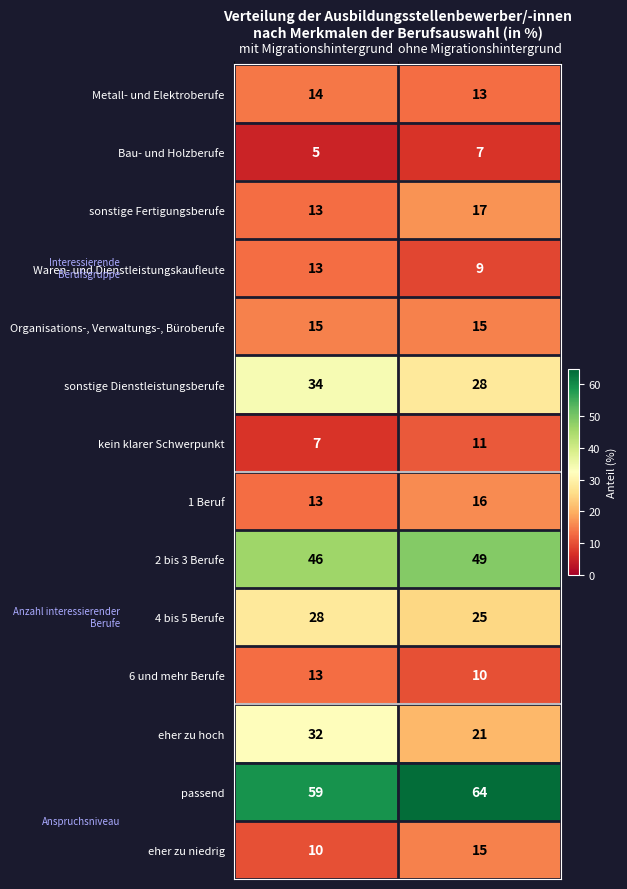

Is it true that 2 bis 3 Berufe equals 75 at ohne Migrationshintergrund?

False